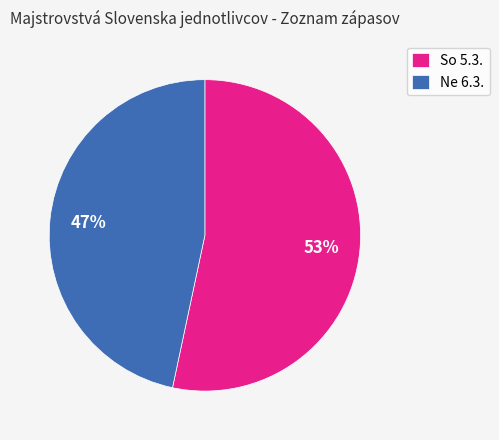

Rank the categories by value from highest to lowest.

So 5.3., Ne 6.3.